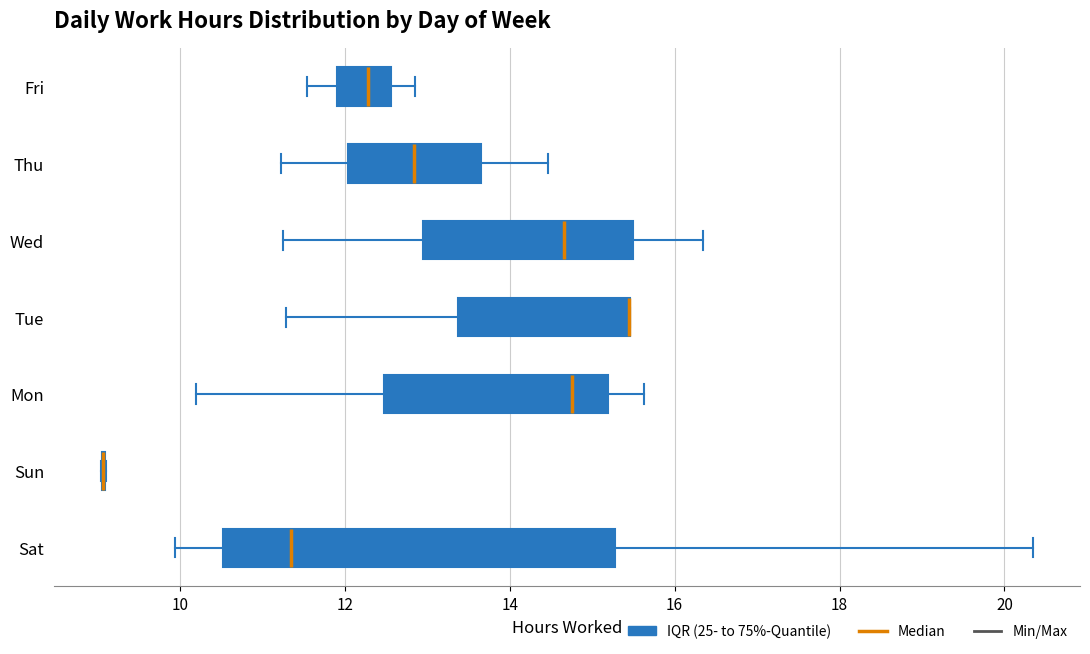

Reading bottom to top, read every box against the x-axis: the position of its median line, the range the box covers, and the ends of its whiskers. The values are not printed on the chart, so give them approximately, as read against the axis.

Sat: median 11.4, box 10.6 to 15.2, whiskers 10.0 to 20.4
Sun: box collapsed to a line at 9.0, whiskers 9.0 to 9.2
Mon: median 14.8, box 12.4 to 15.2, whiskers 10.2 to 15.6
Tue: median 15.4 (drawn on the box's right edge), box 13.4 to 15.4, whiskers 11.2 to 15.4
Wed: median 14.6, box 13.0 to 15.6, whiskers 11.2 to 16.4
Thu: median 12.8, box 12.0 to 13.6, whiskers 11.2 to 14.4
Fri: median 12.2, box 12.0 to 12.6, whiskers 11.6 to 12.8